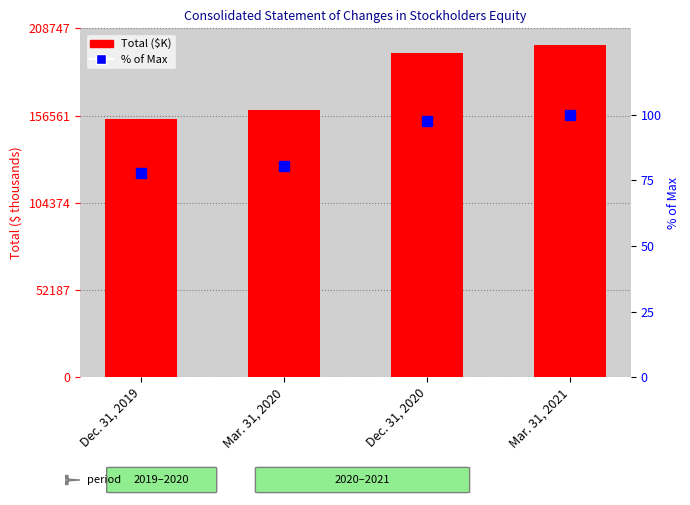

At how many categories does at least one series exceed 155524?

3